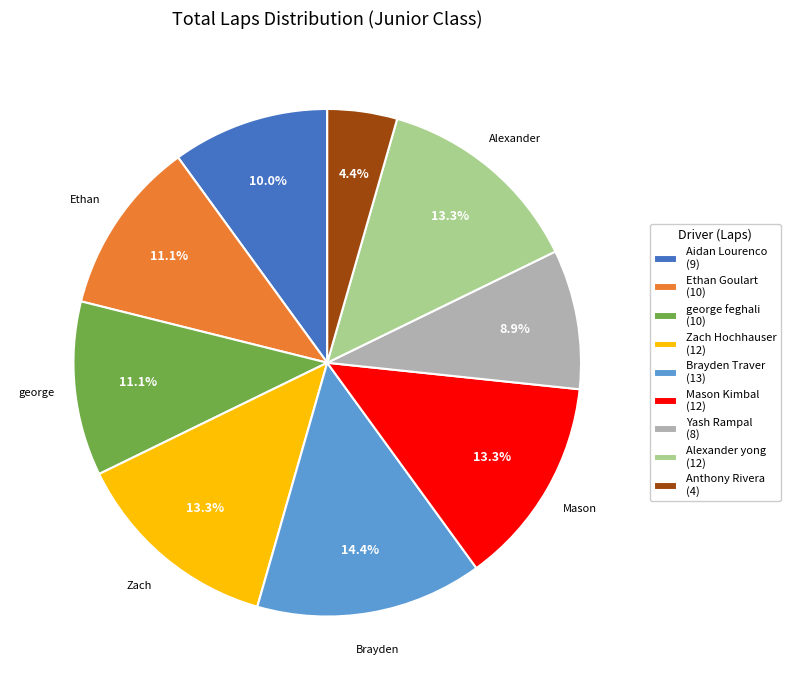

Which slice is the largest?

Brayden Traver